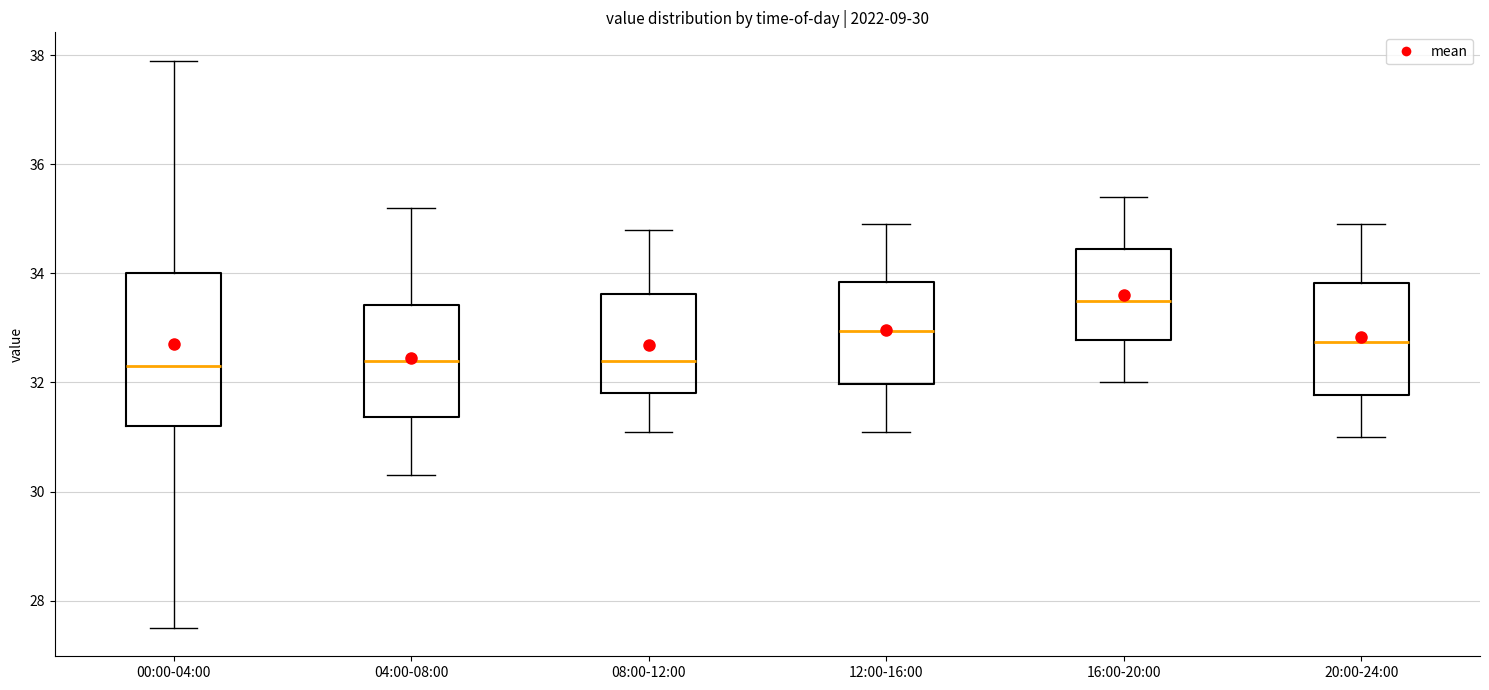

Which box has the highest median line?

16:00-20:00